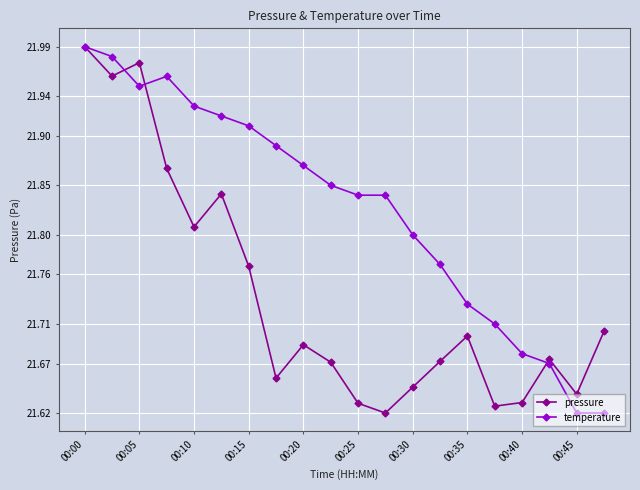

List the series in order of their overall mean, highest first.

temperature, pressure